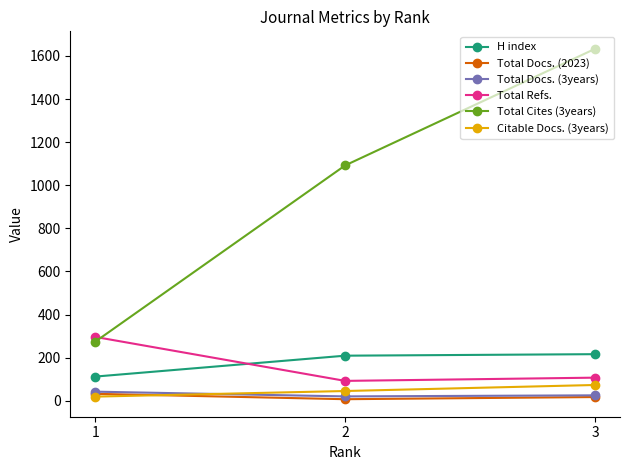

What is the maximum value shown in the chart?

1633